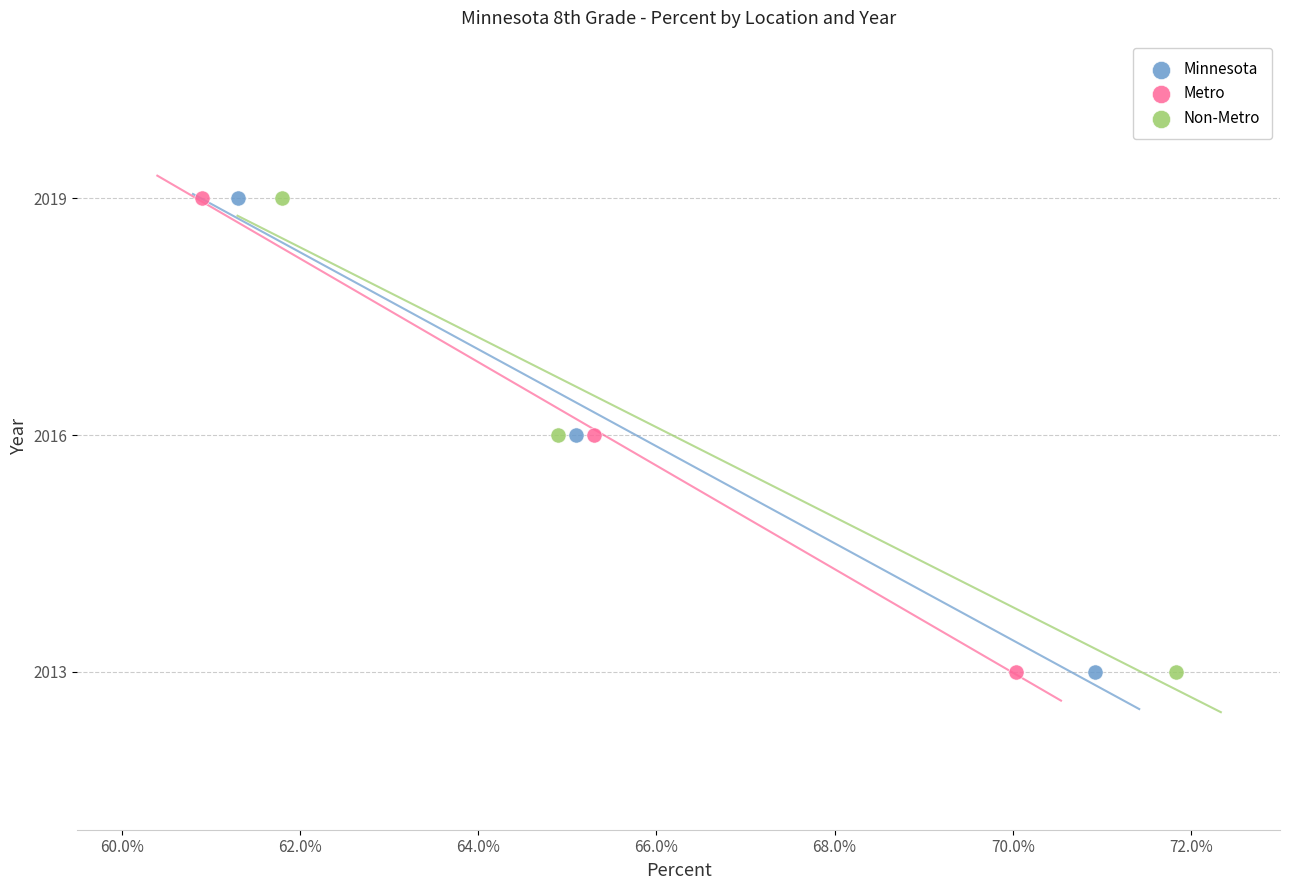

What are all the series names shown in the legend?

Minnesota, Metro, Non-Metro